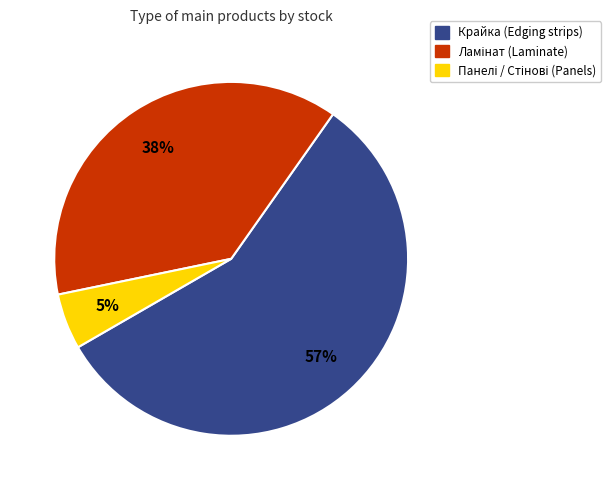

To the nearest percent, what is the difference between the largest and smallest slice percentages?

52%